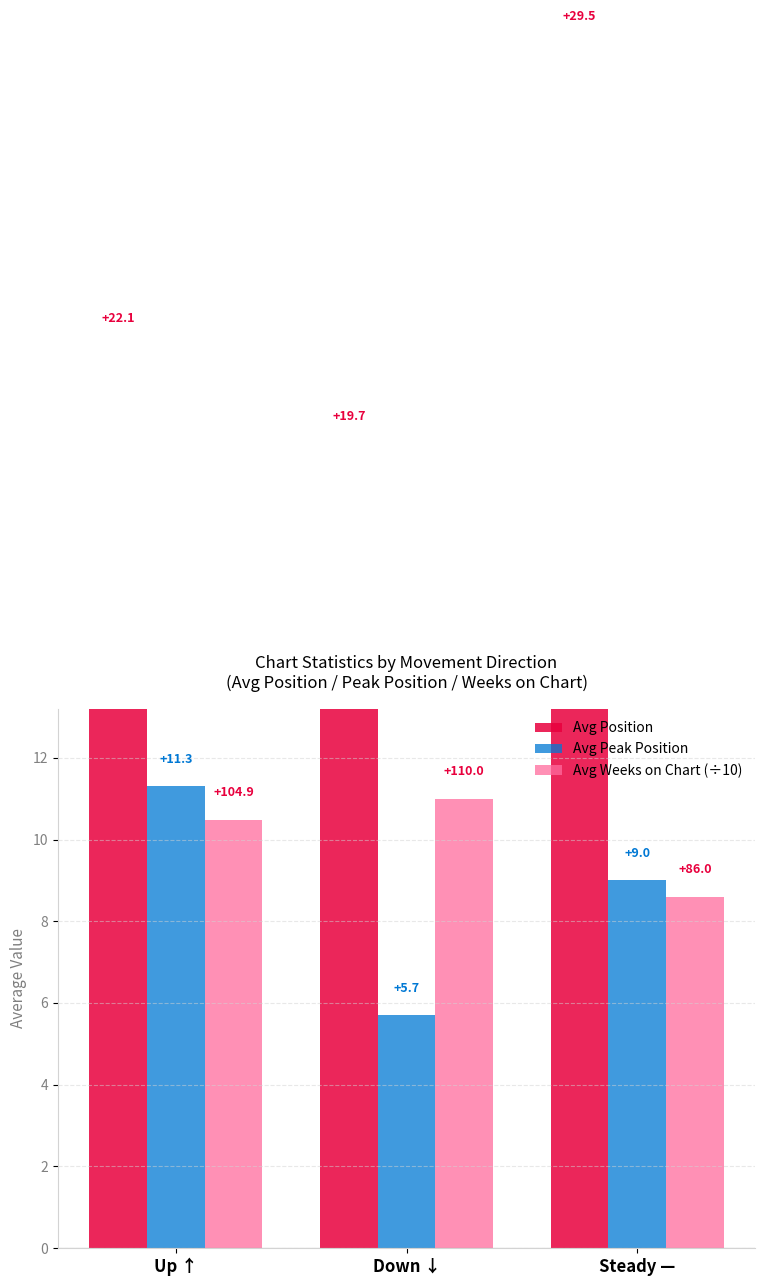

What is the label of the 1st bar from the left?

Up ↑